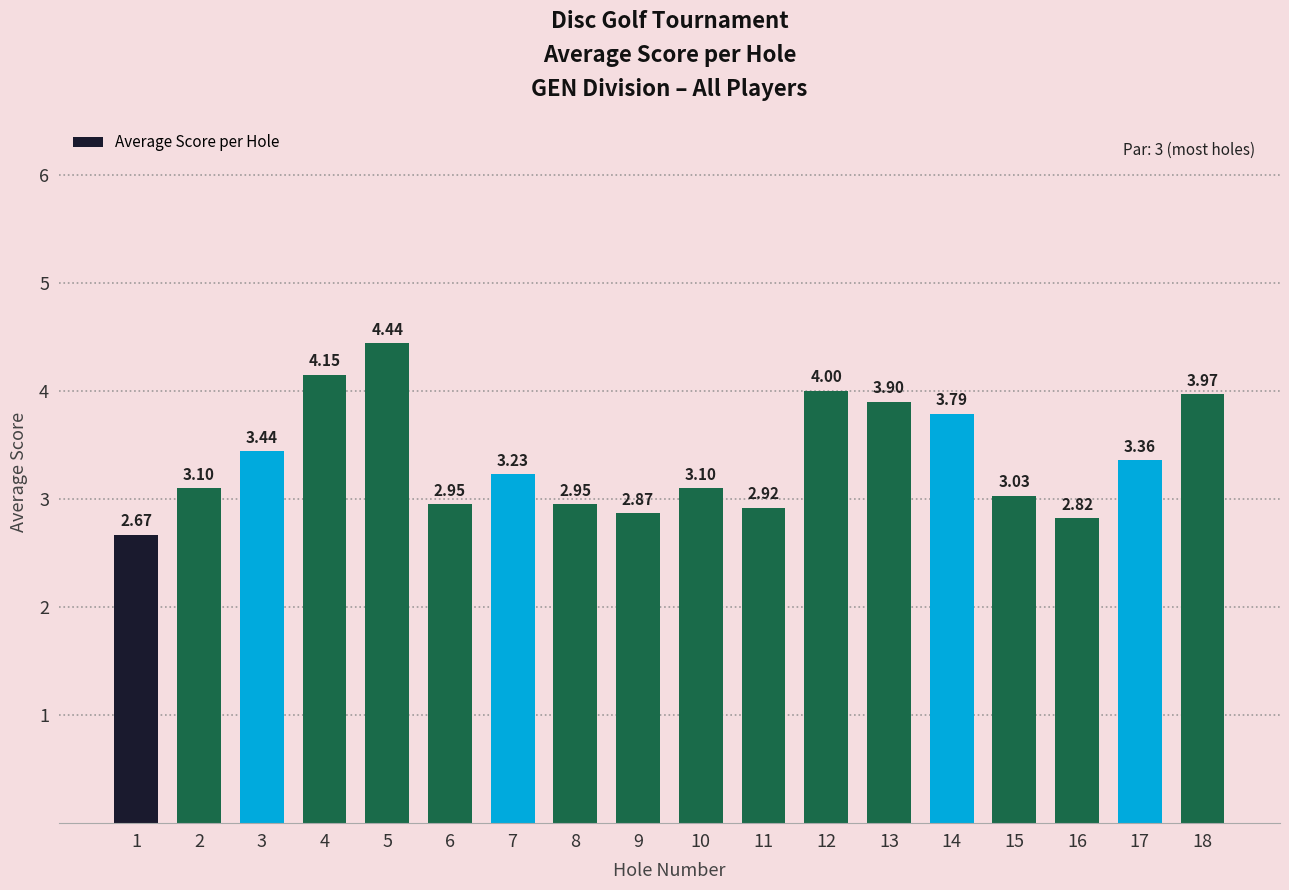

What is the difference between the maximum and second lowest values?

1.6